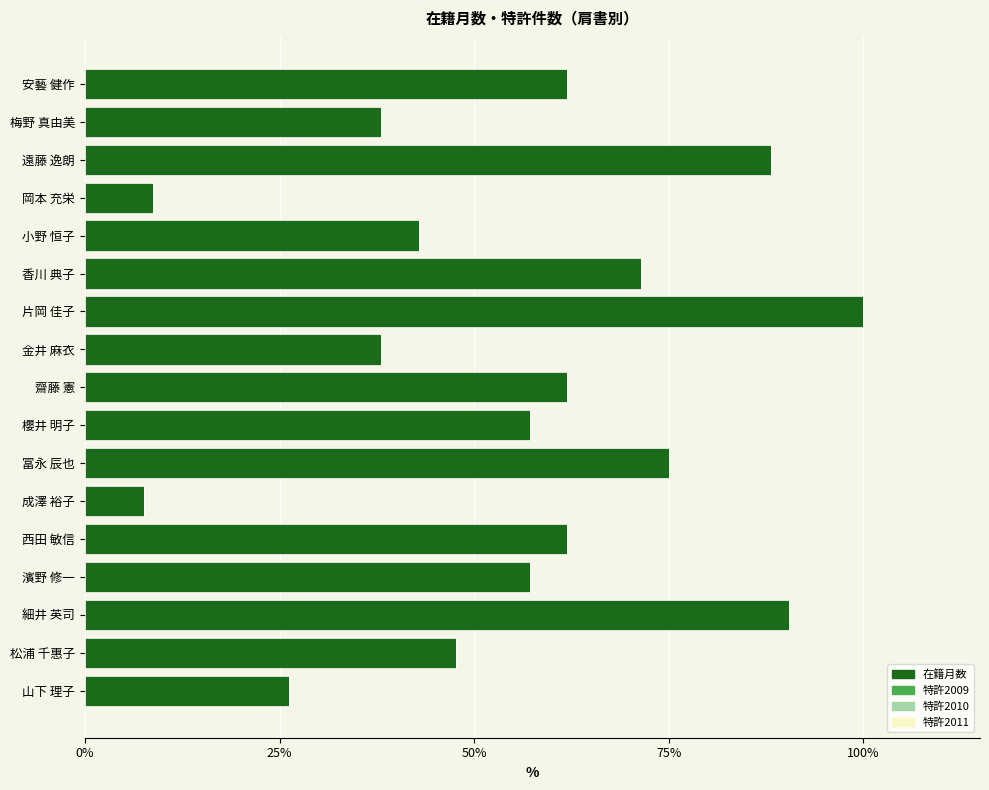

Are the bars horizontal?

Yes